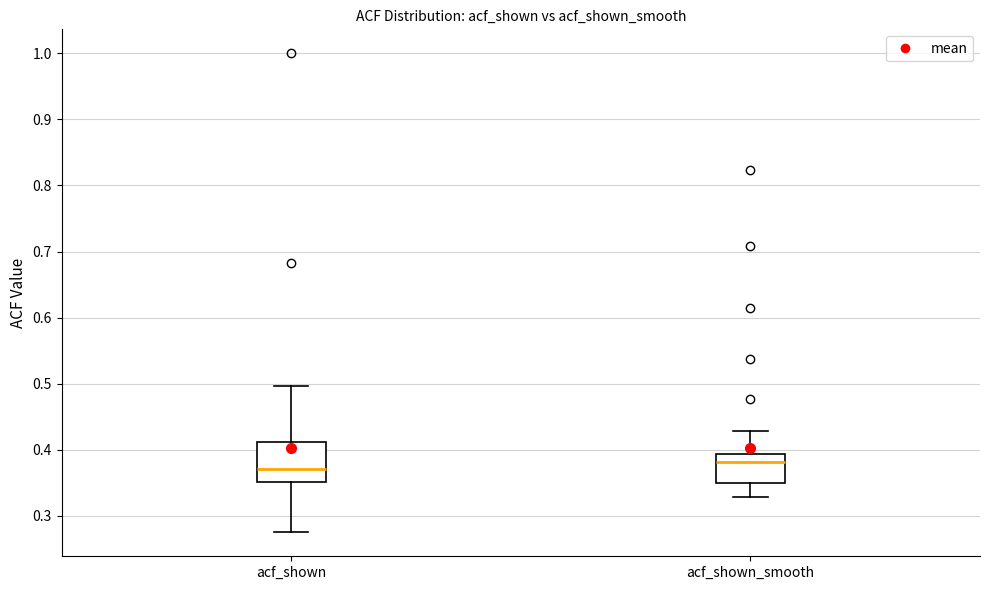

Where does the upper whisker of the box for acf_shown end on the y-axis? The values are not printed on the chart, so give them approximately, as read against the axis.

0.50